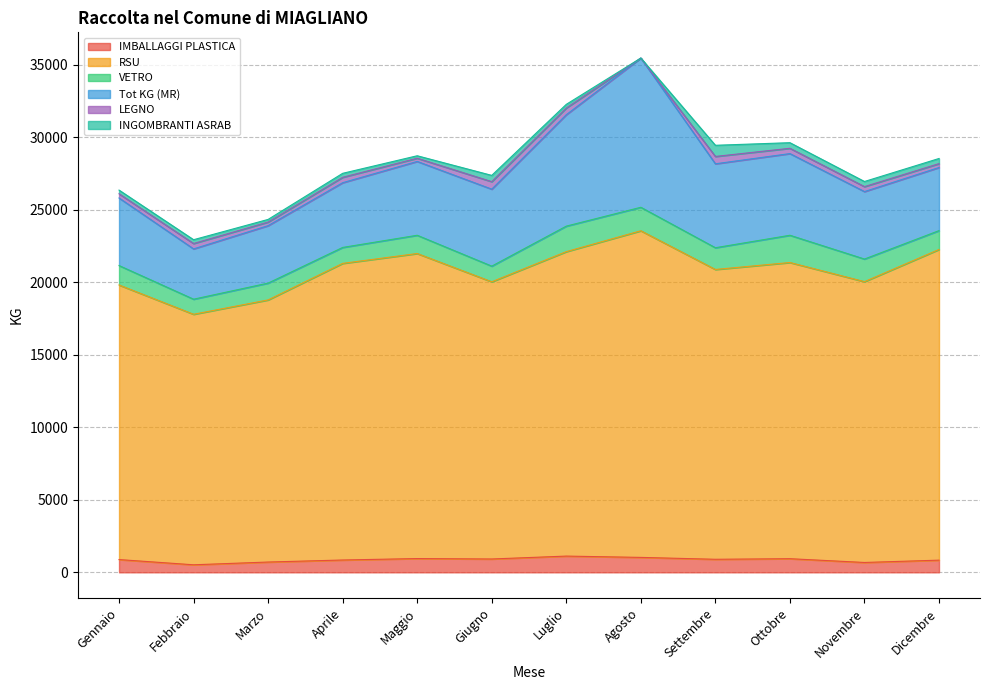

What are all the series names shown in the legend?

IMBALLAGGI PLASTICA, RSU, VETRO, Tot KG (MR), LEGNO, INGOMBRANTI ASRAB